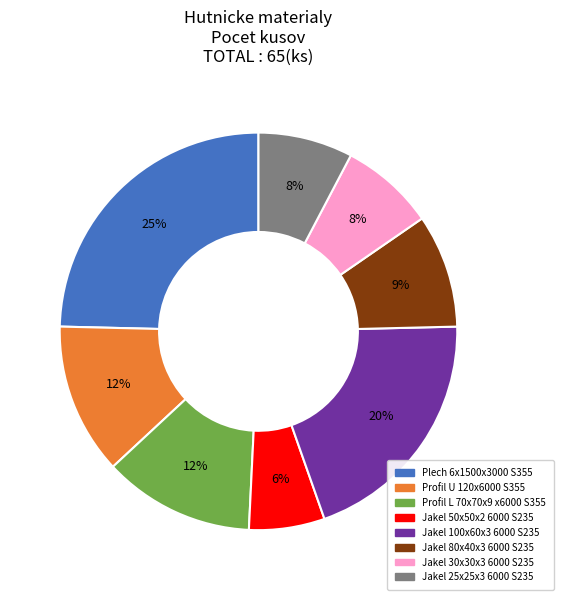

Between Profil L 70x70x9 x6000 S355 and Jakel 80x40x3 6000 S235, which is larger?

Profil L 70x70x9 x6000 S355